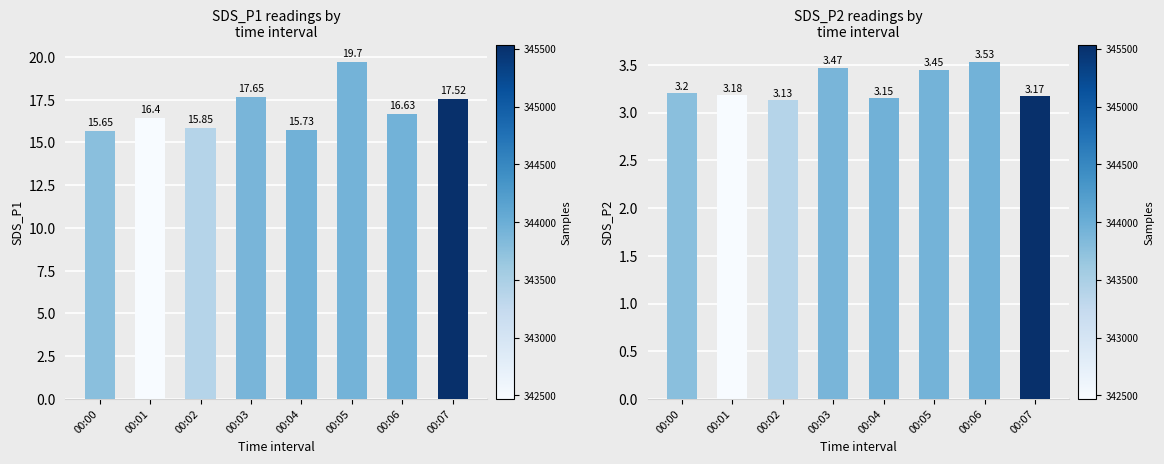

What are all the series names shown in the legend?

SDS_P1, SDS_P2